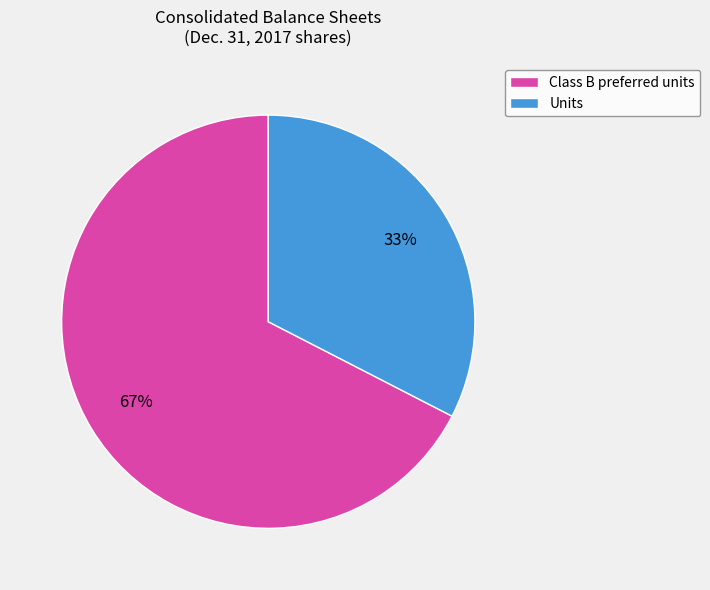

True or false: Units accounts for 33% of the total.

True